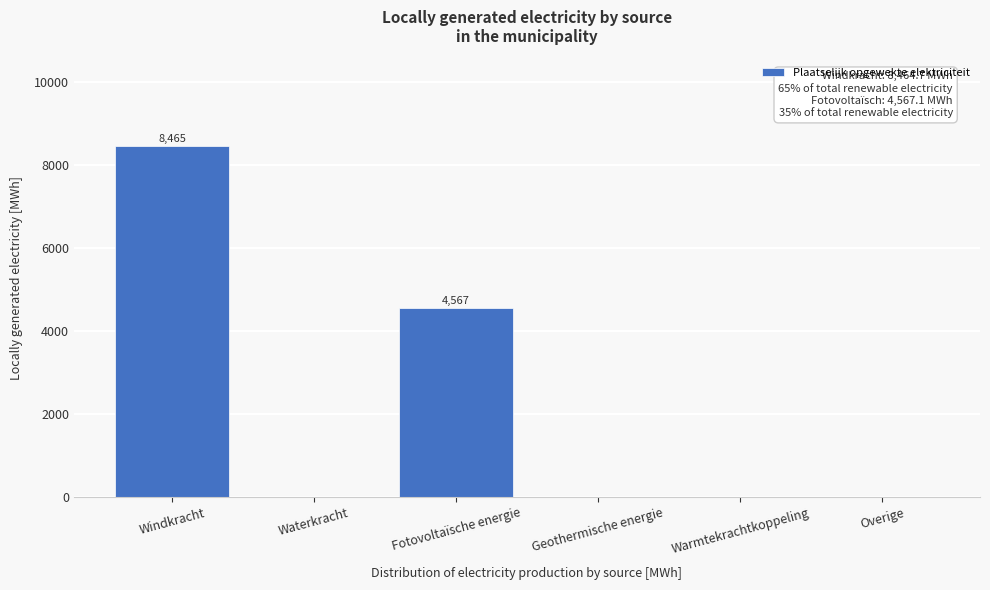

Reading left to right, what are all the values shown in this chart?

Windkracht=8464.7	Waterkracht=0.0	Fotovoltaïsche energie=4567.1	Geothermische energie=0.0	Warmtekrachtkoppeling=0.0	Overige=0.0